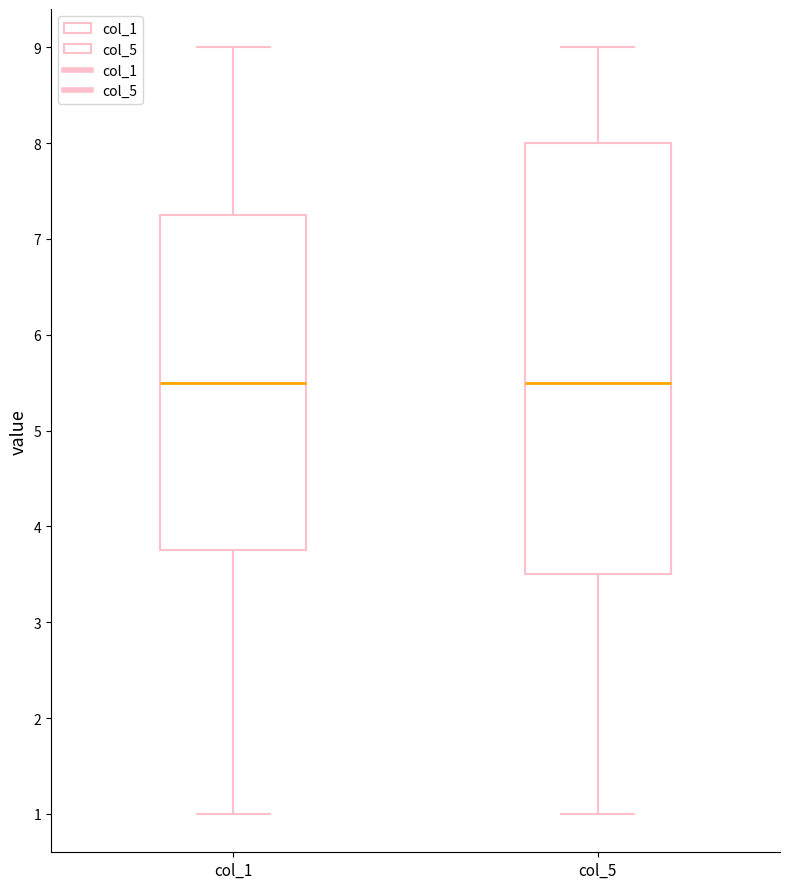

Reading left to right, transcribe this box plot: for each box, give where its median line is, the range the box spans, and where its two whiskers end, as read against the y-axis. The values are not printed on the chart, so give them approximately, as read against the axis.

col_1: median 5.5, box 3.8 to 7.3, whiskers 1.0 to 9.0
col_5: median 5.5, box 3.5 to 8.0, whiskers 1.0 to 9.0